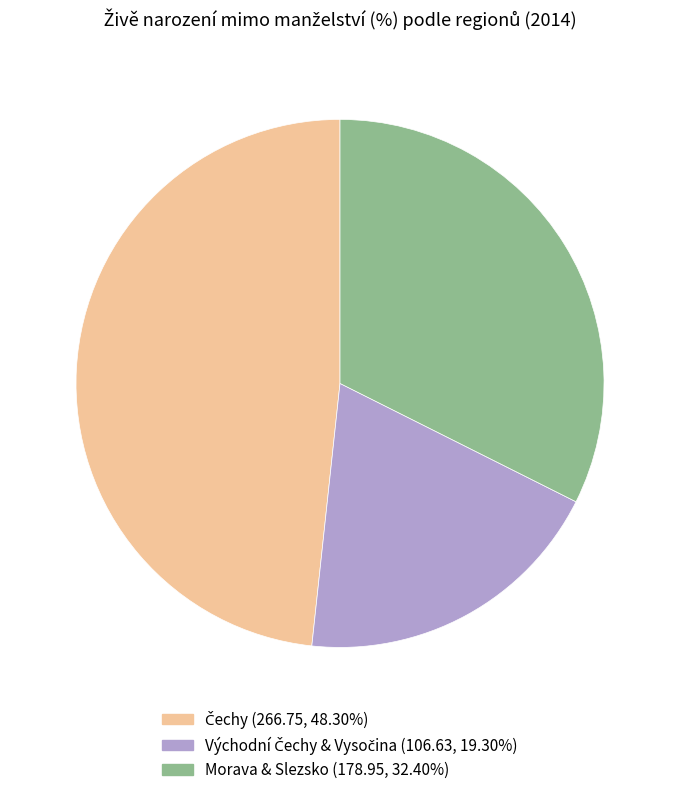

Is there any slice that represents more than half of the pie?

No